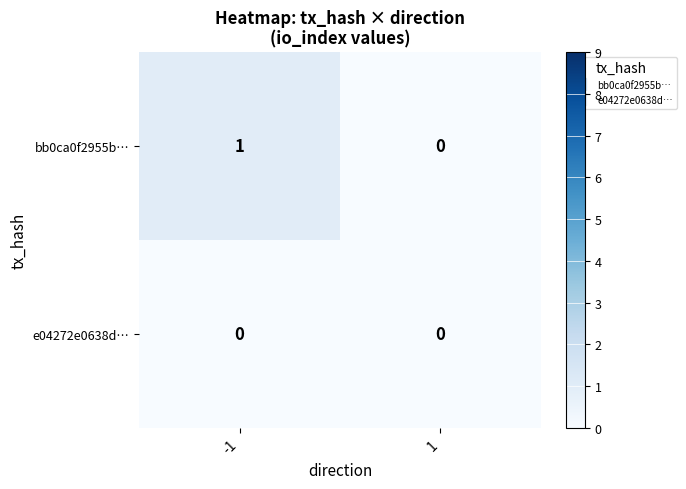

True or false: e04272e0638d… has a value of 0 at -1.

True